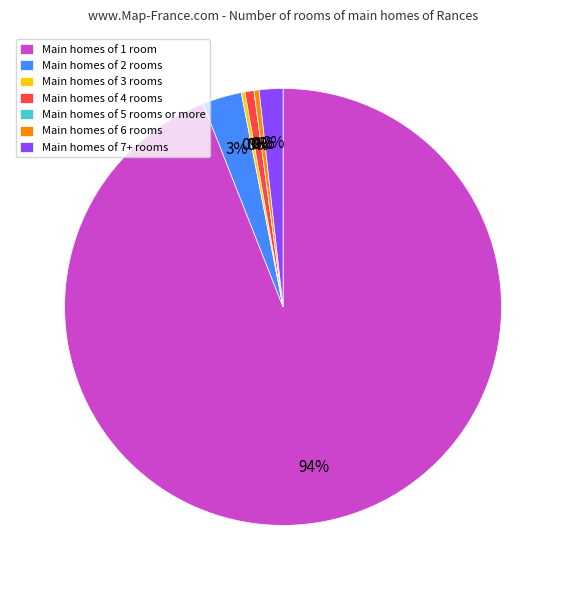

Is there a majority slice in this chart?

Yes